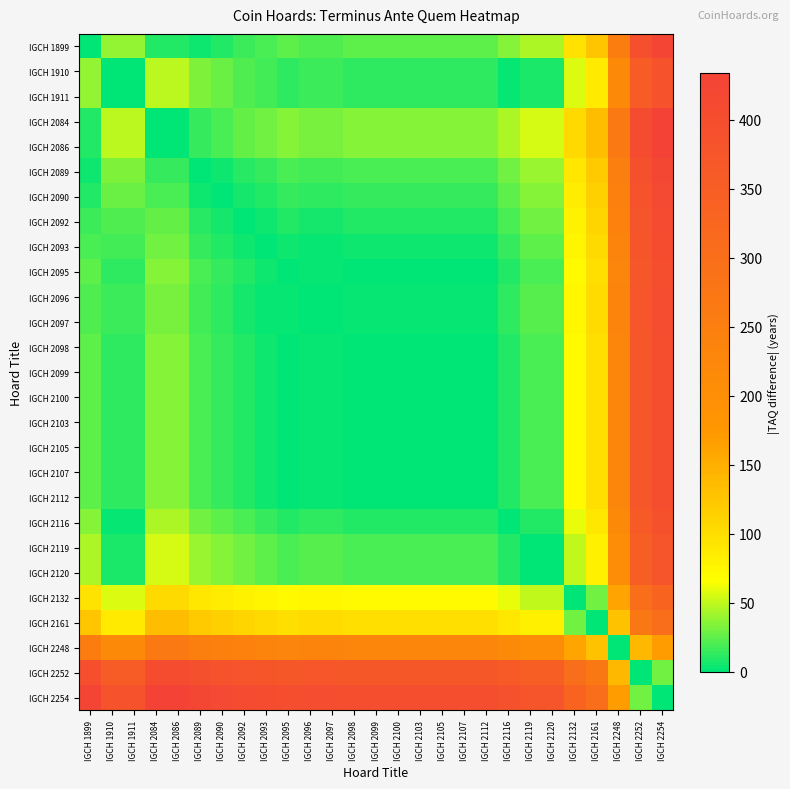

How many categories are shown in the chart?

27